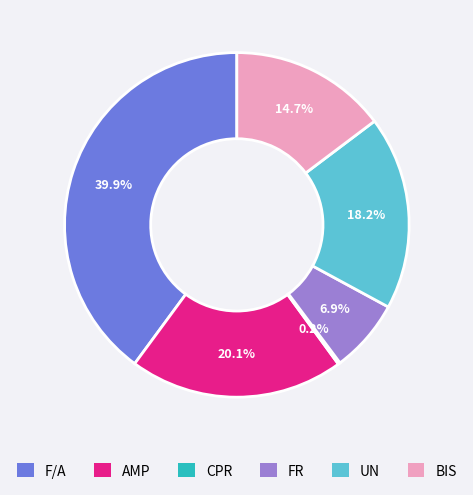

Is the sum of BIS and AMP greater than half?

No